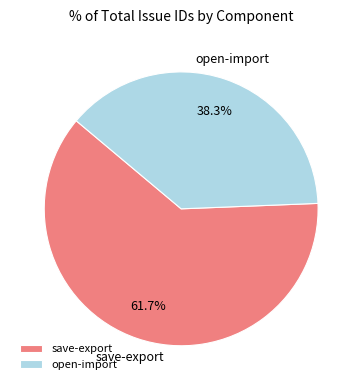

To the nearest percent, what is the average slice percentage?

50%